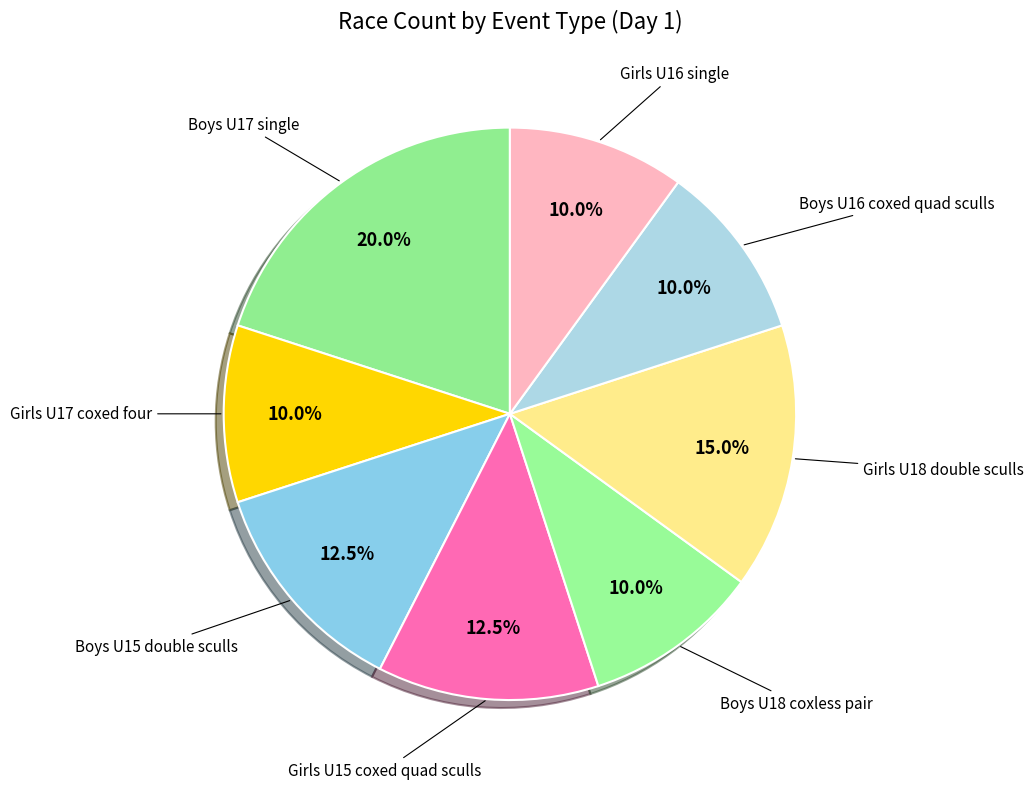

How many slices are in this pie chart?

8